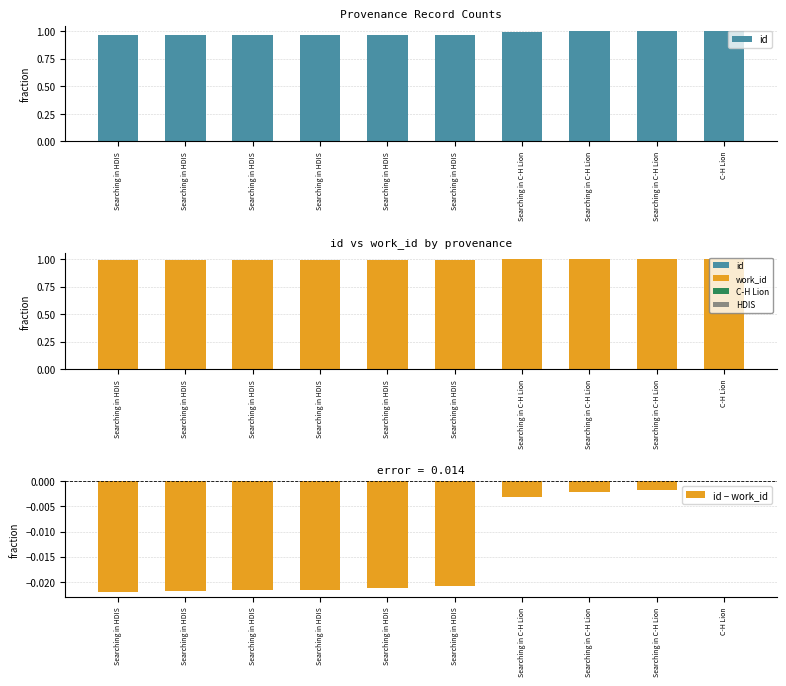

The id series shows 1.0 at Searching in HDIS. True or false?

True